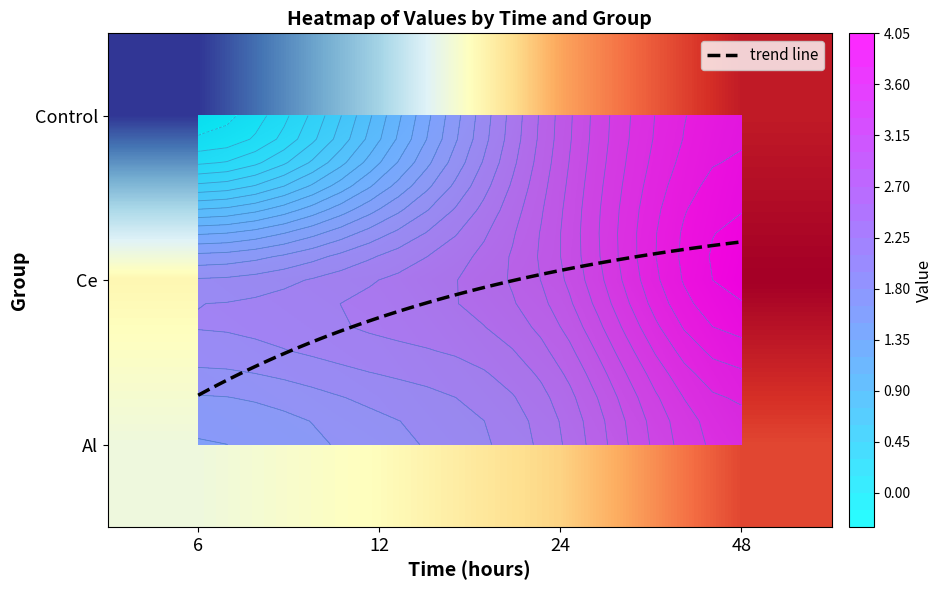

Between 12 and 24, which series saw the biggest shift?

Control